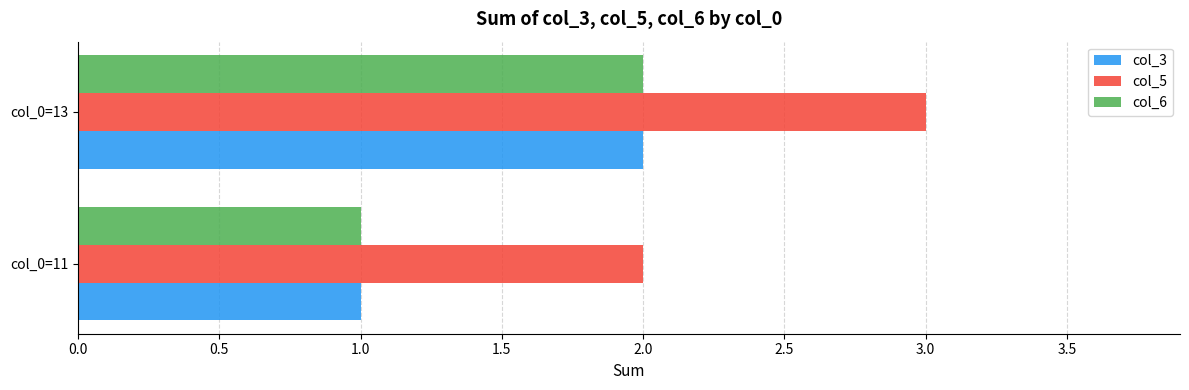

How many col_3 values are between 1 and 2?

2